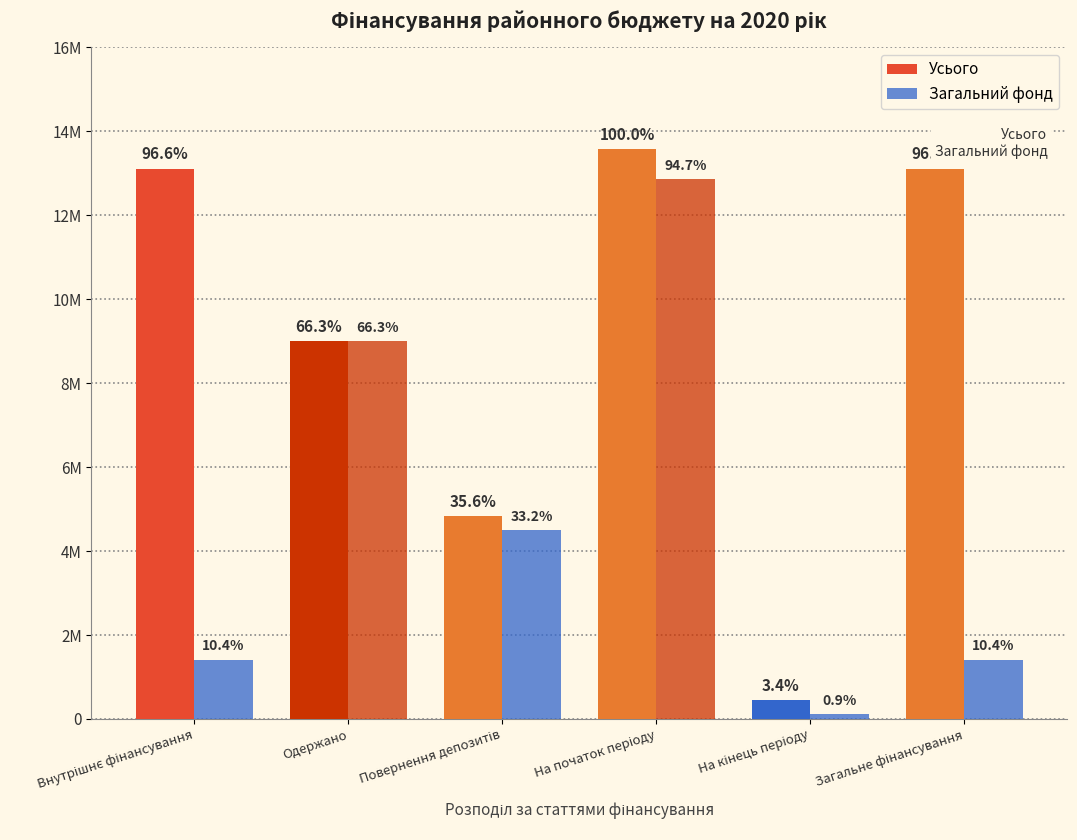

Are the bars horizontal?

No